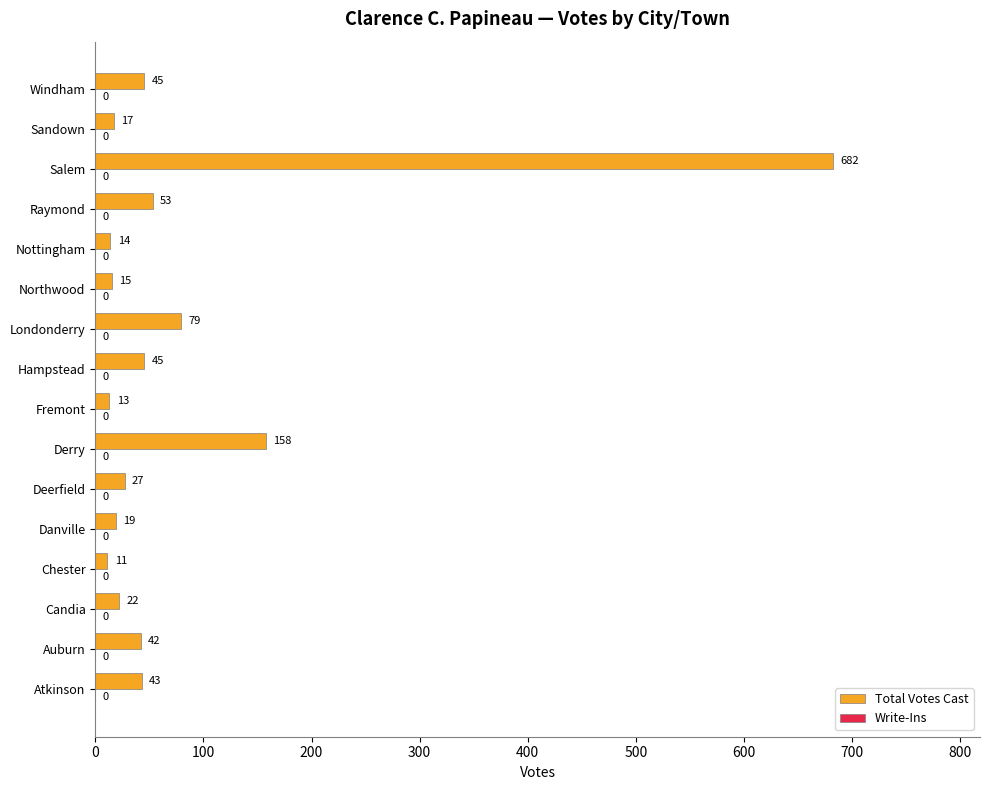

How many bars are there in total?

16